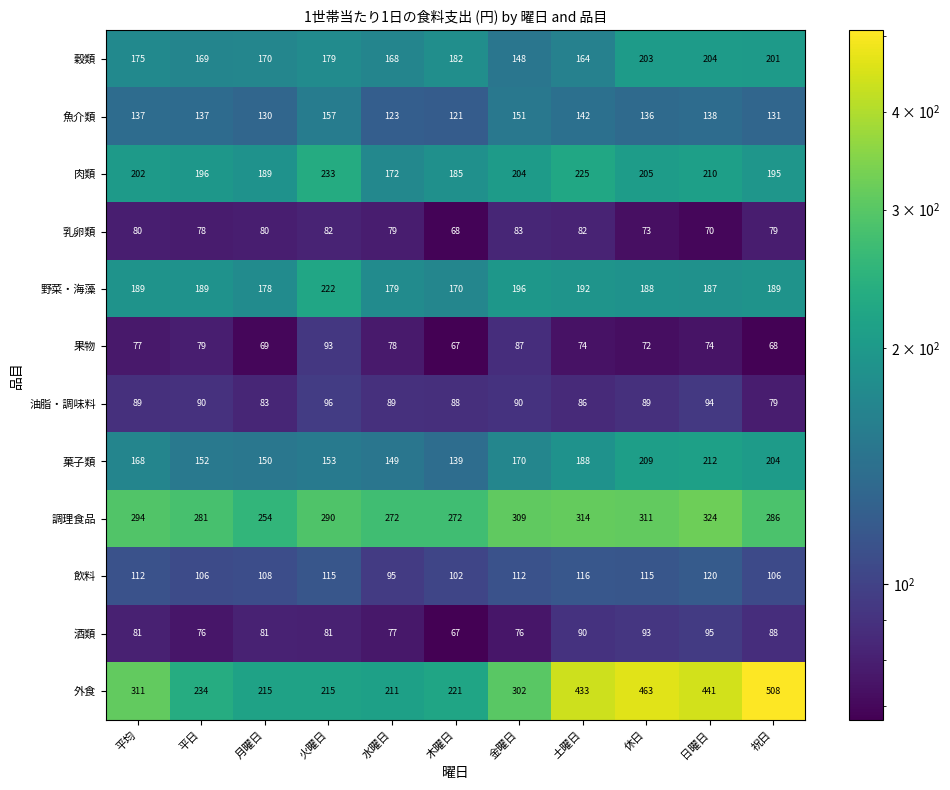

At which category is the sum across all series the highest?

日曜日